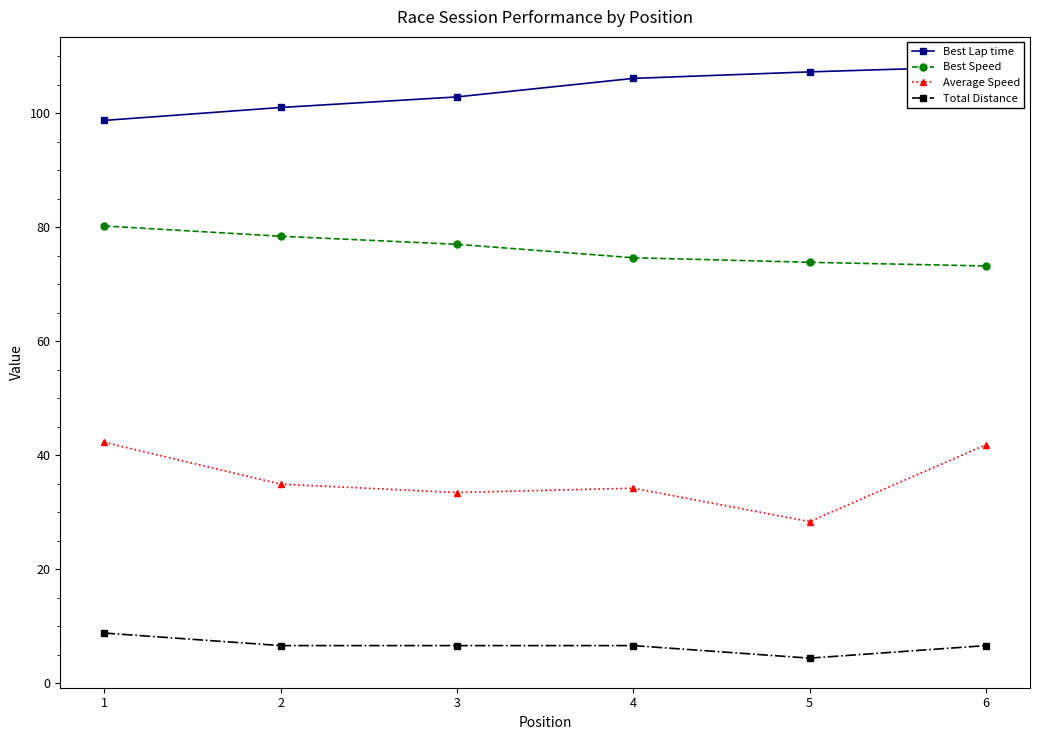

The value of Best Lap time at 1 is 98.7. True or false?

True